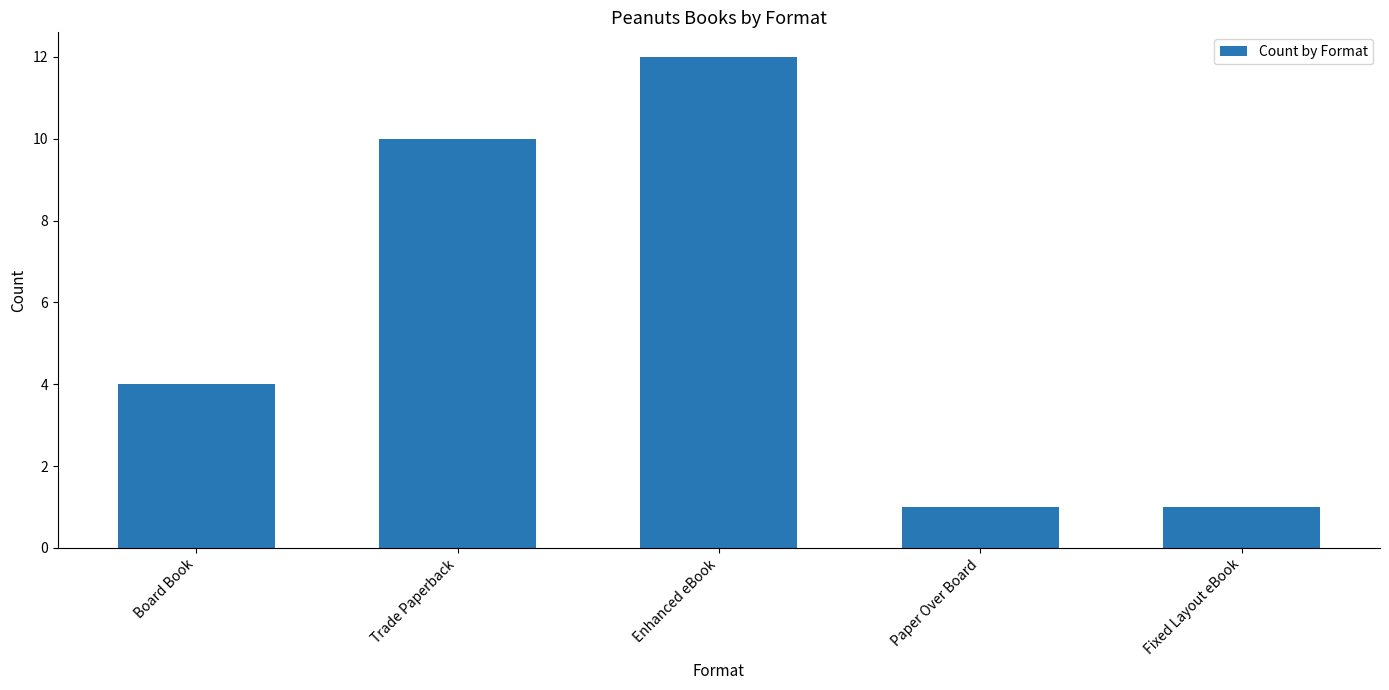

What is the maximum value shown in the chart?

12